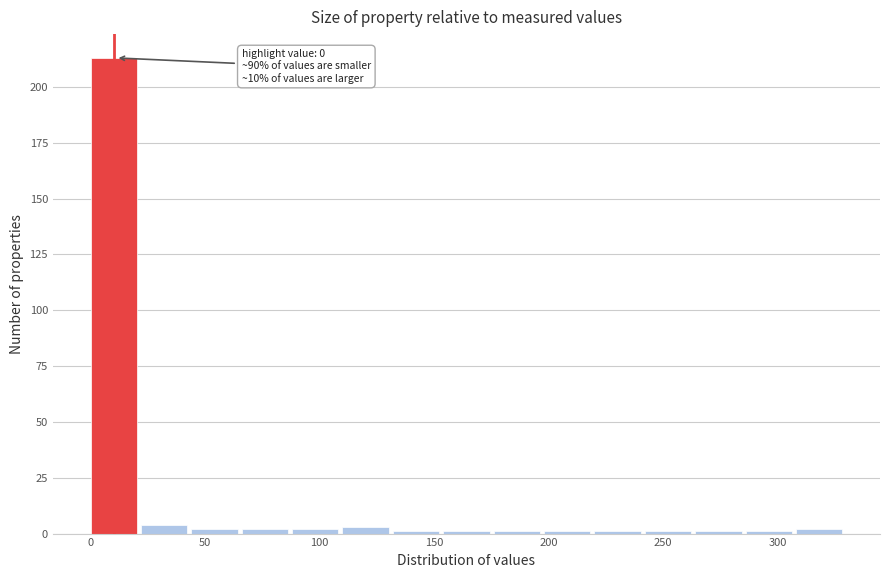

Which range on the x-axis has the tallest bar?

0 to 22